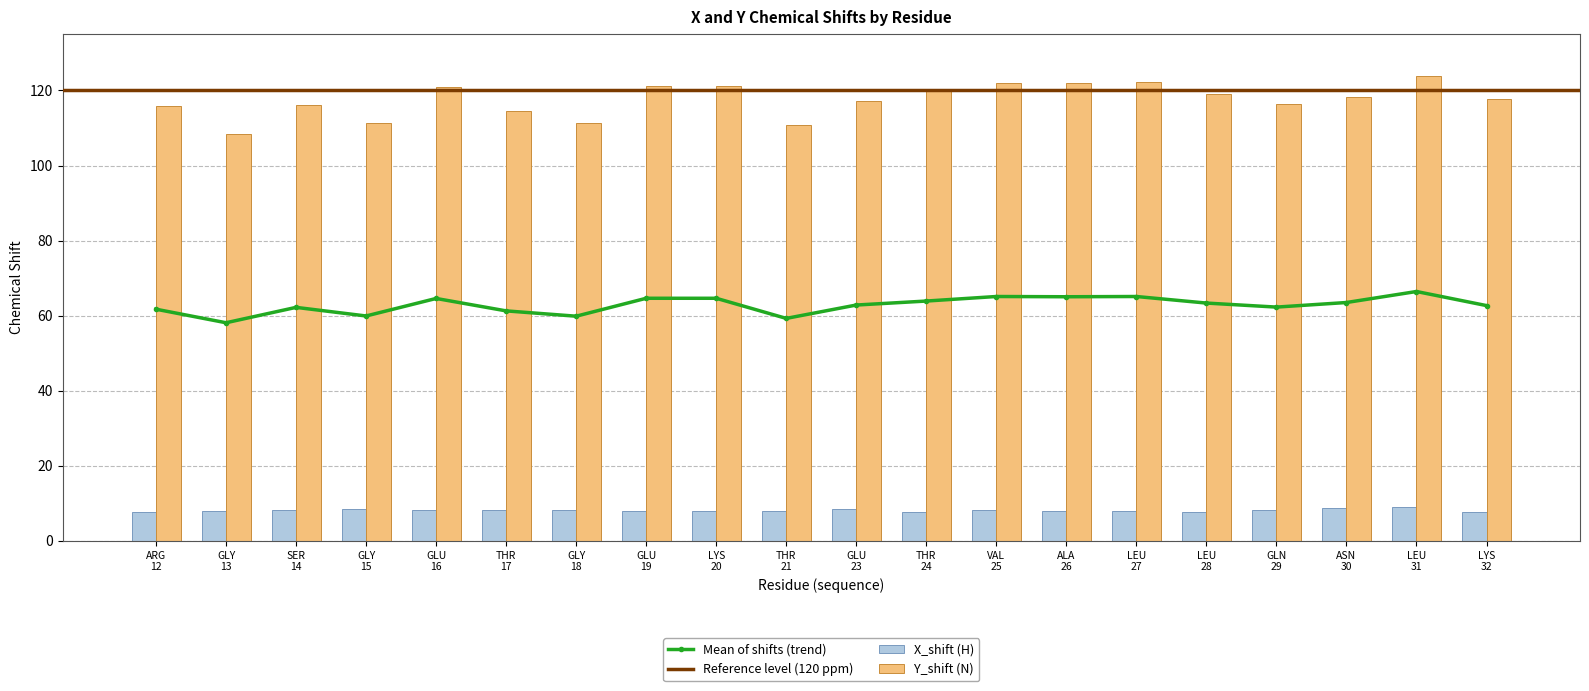

What is the sum of all X_shift (H) values?

162.7